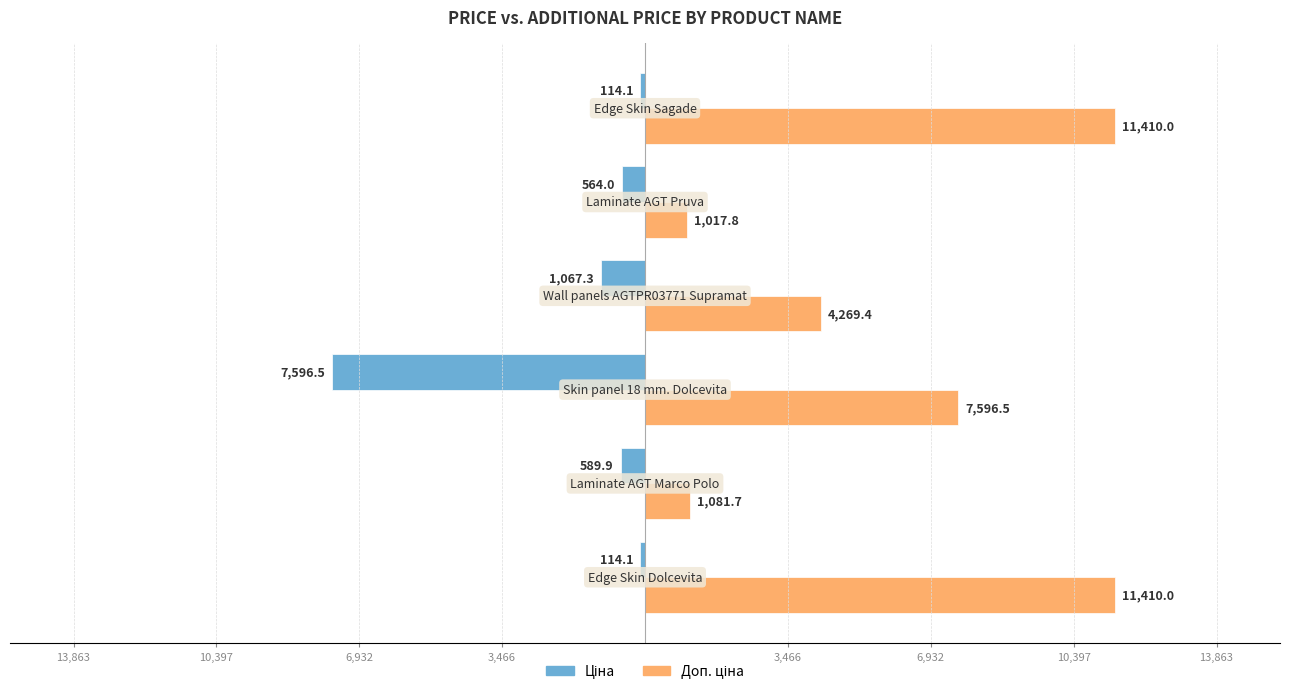

What is the minimum value for Доп. ціна?

1017.8